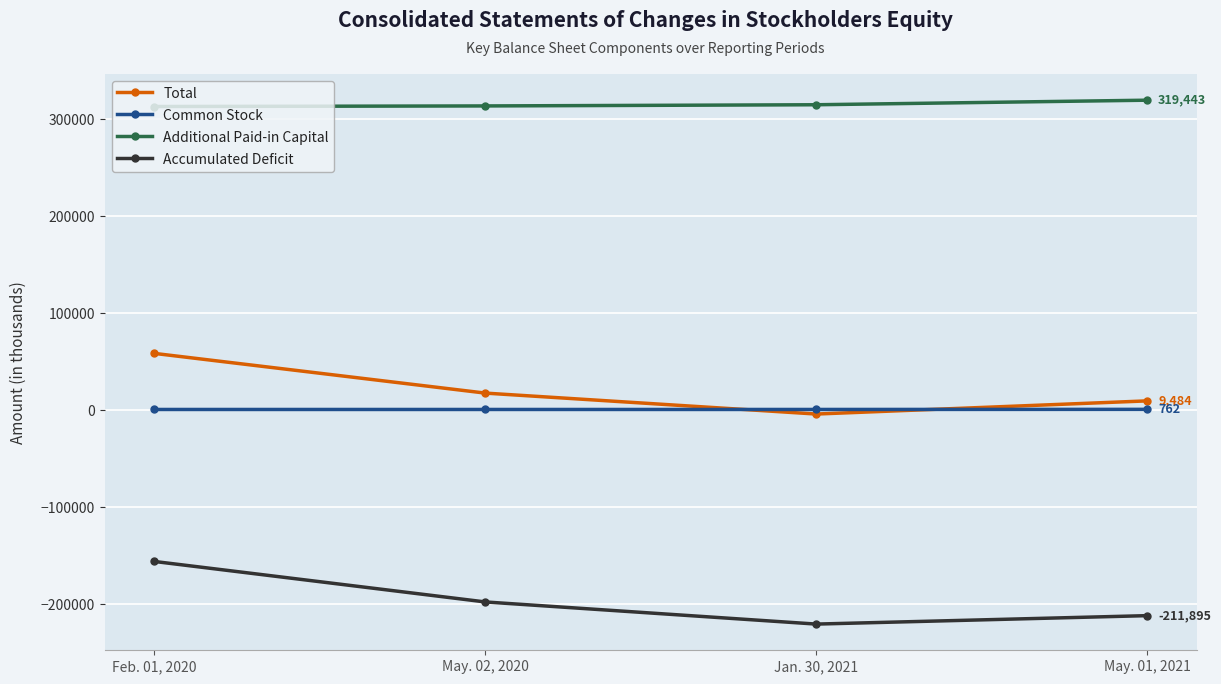

How many lines are shown in the chart?

4